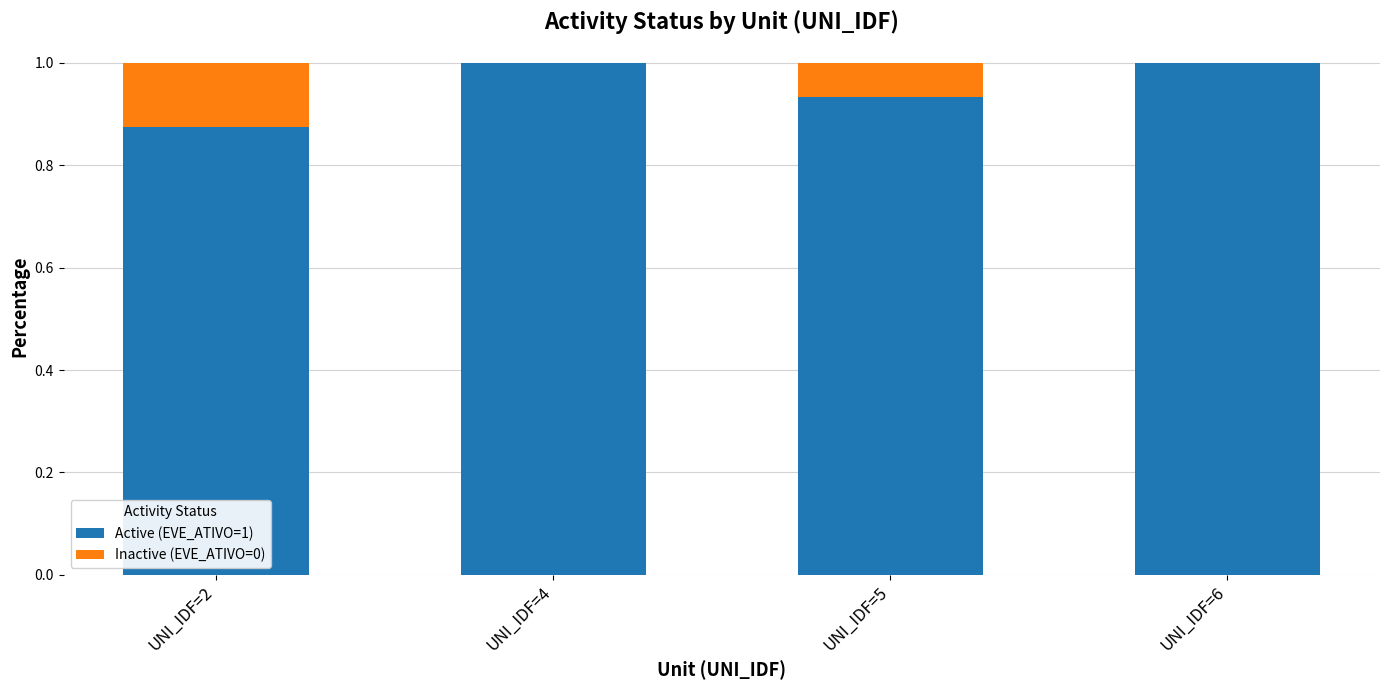

What is the sum of all Active (EVE_ATIVO=1) values?

3.8